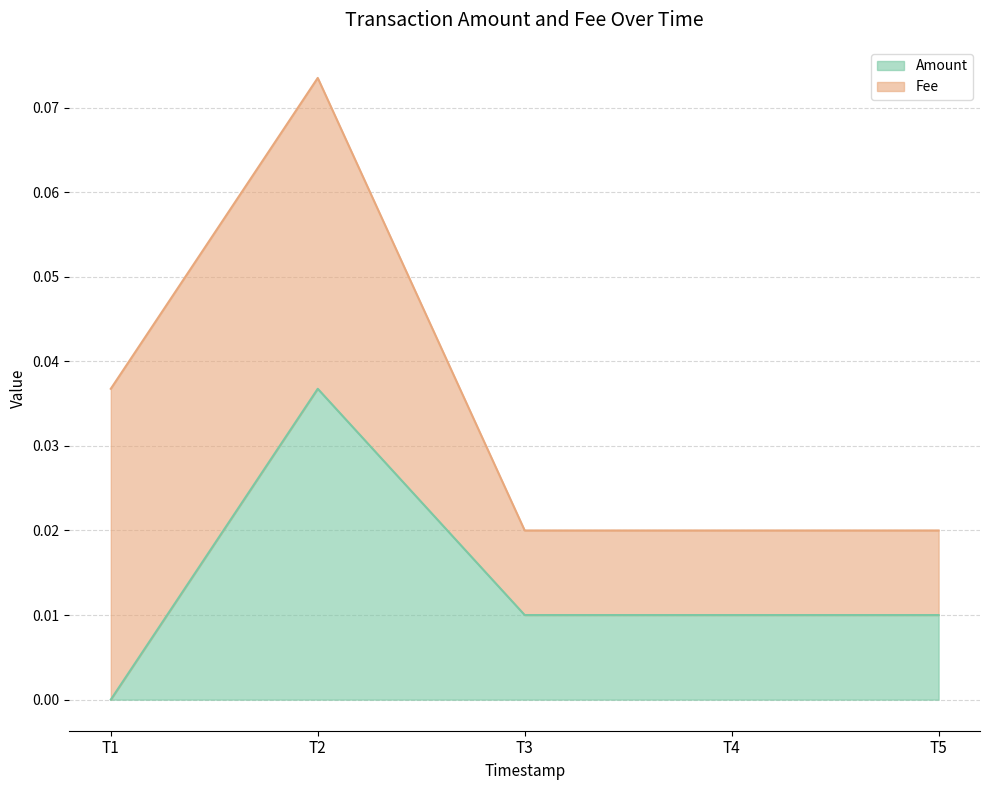

Is it true that Amount equals 0.0 at T1?

True